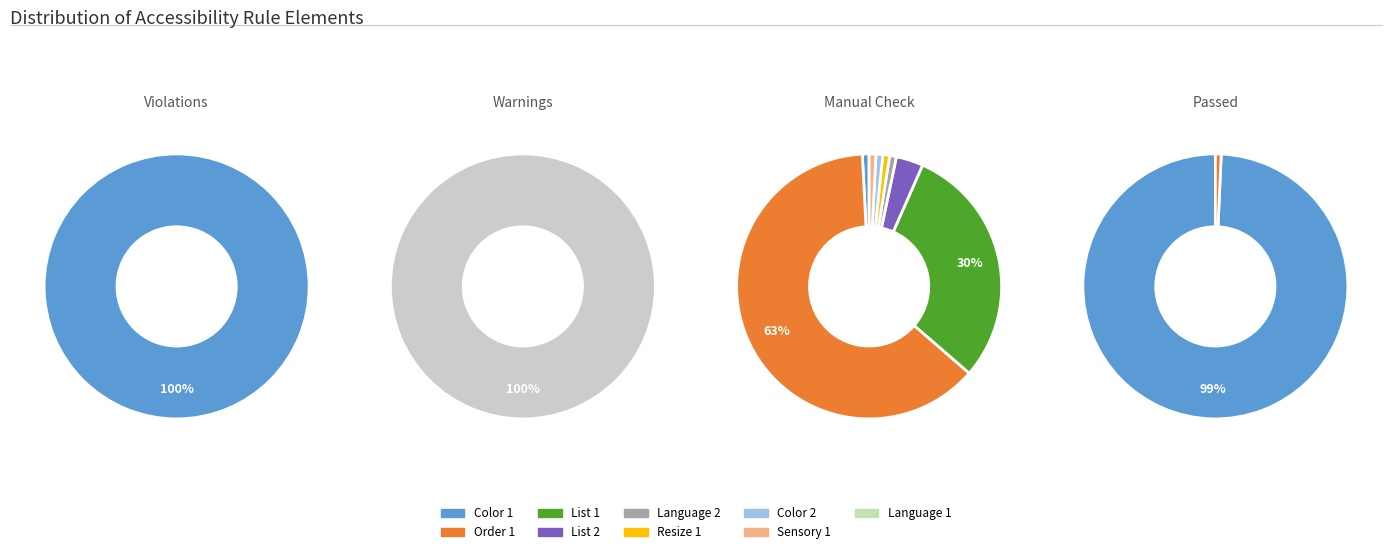

Which series changed the most between List 2 and Resize 1?

Element Manual Check